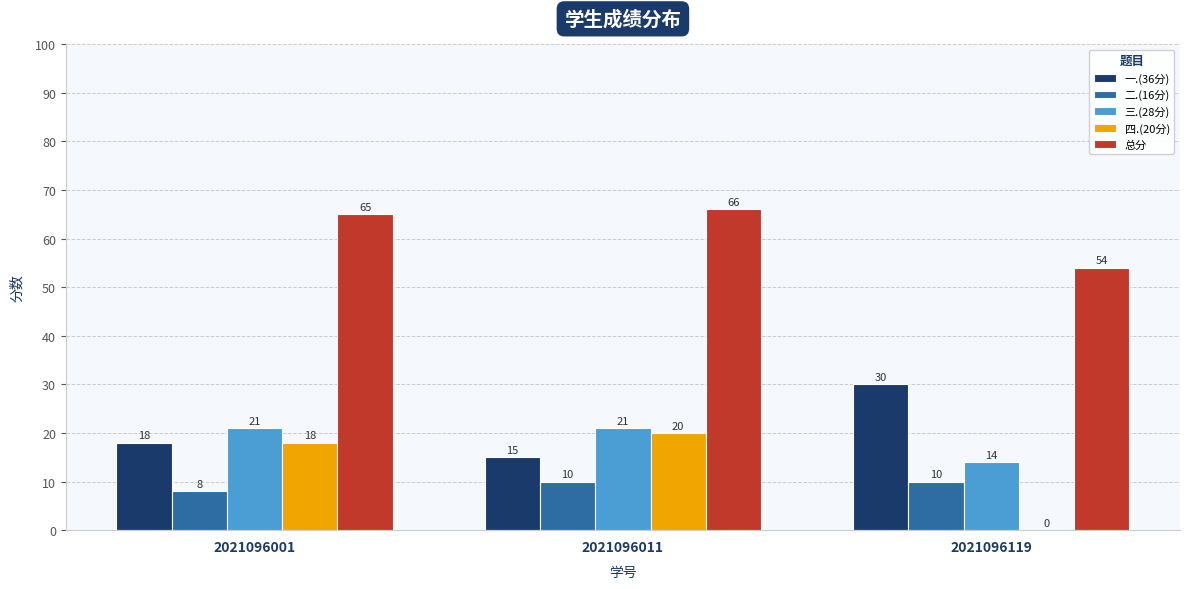

Reading left to right, transcribe all the data shown in this chart.

一.(36分): 2021096001=18	2021096011=15	2021096119=30
二.(16分): 2021096001=8	2021096011=10	2021096119=10
三.(28分): 2021096001=21	2021096011=21	2021096119=14
四.(20分): 2021096001=18	2021096011=20	2021096119=0
总分: 2021096001=65	2021096011=66	2021096119=54